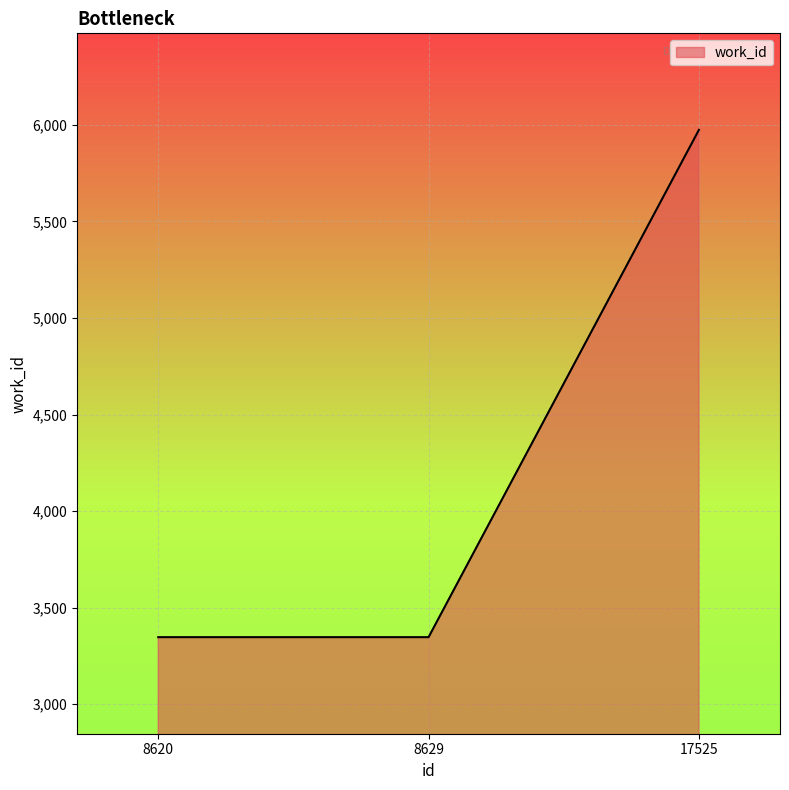

What is the sum of all values?

12668